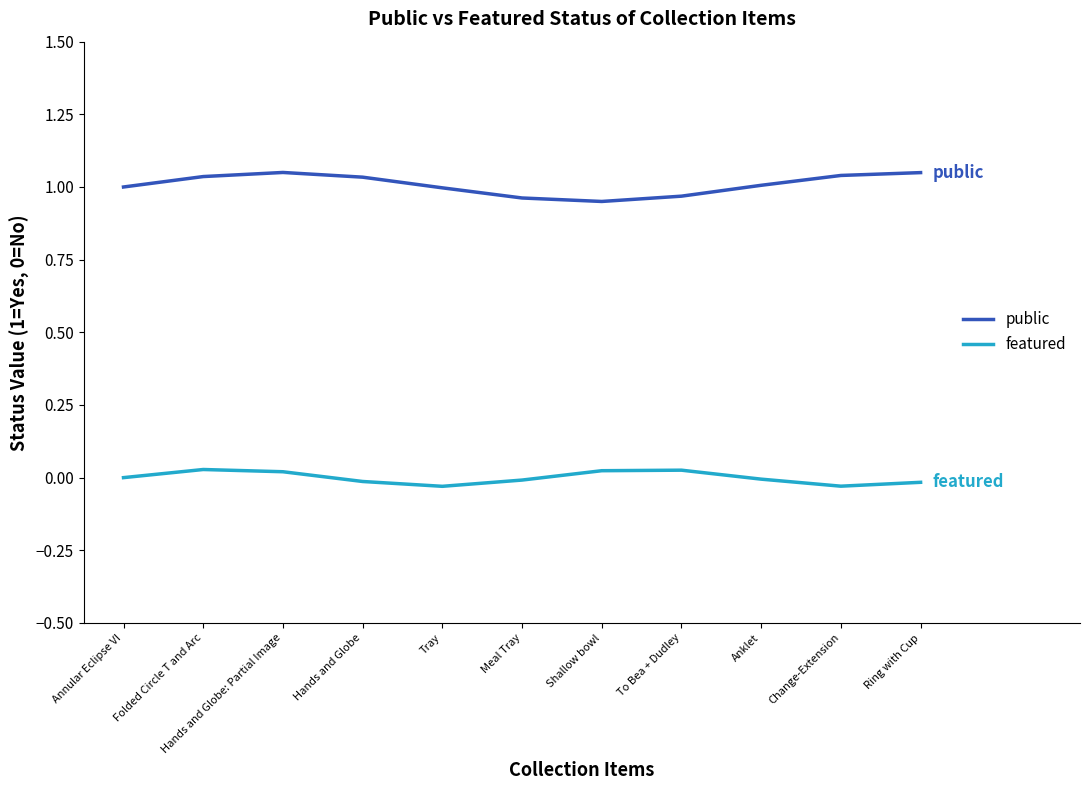

How many negative values does the featured series have?

6